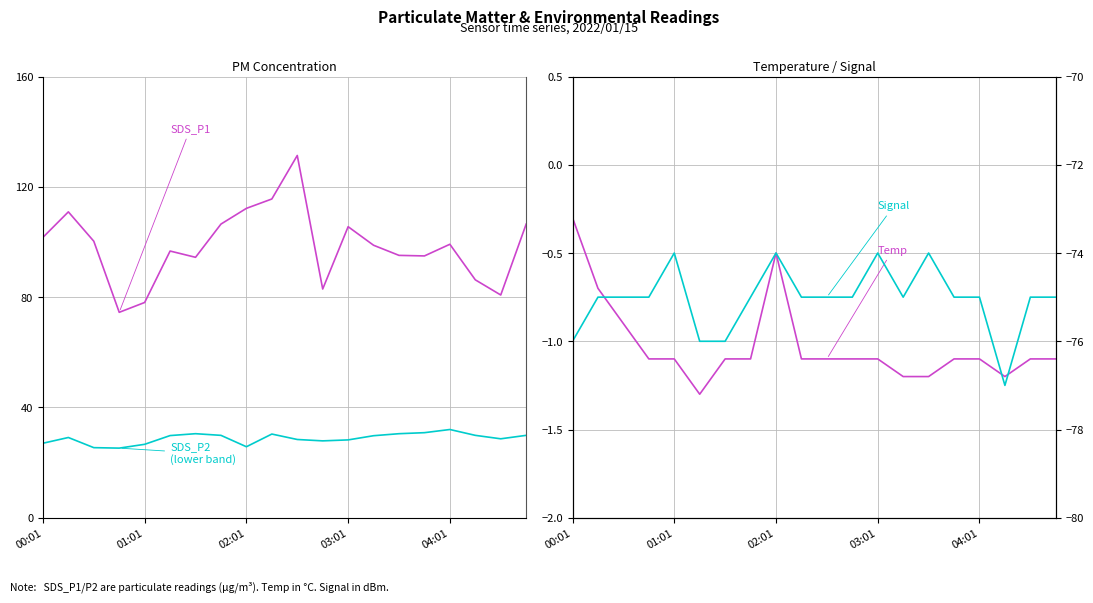

How many series are shown in this chart?

4